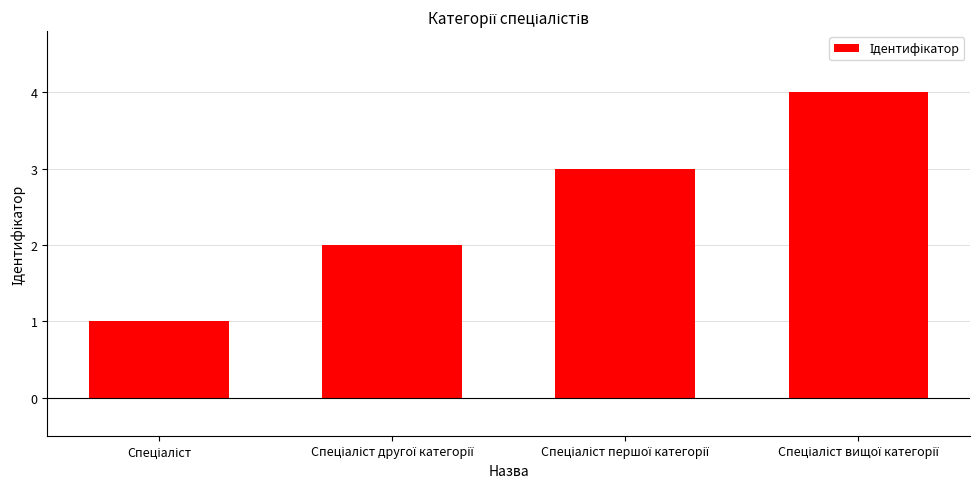

What is the sum of all values?

10